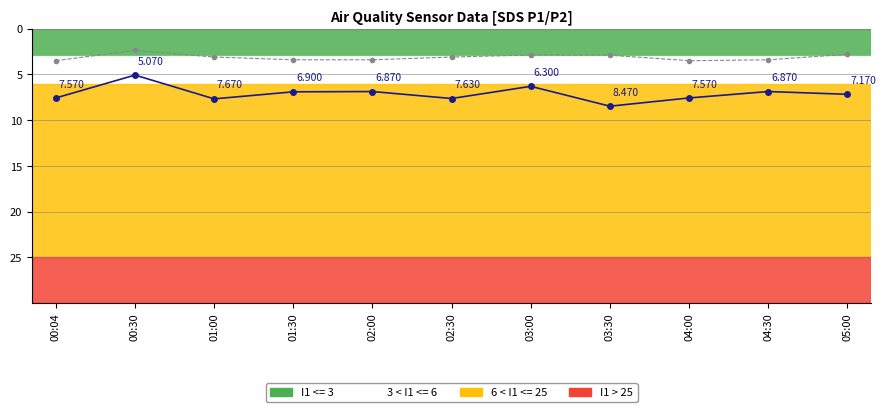

True or false: SDS_P1 and SDS_P2 intersect in this chart.

False